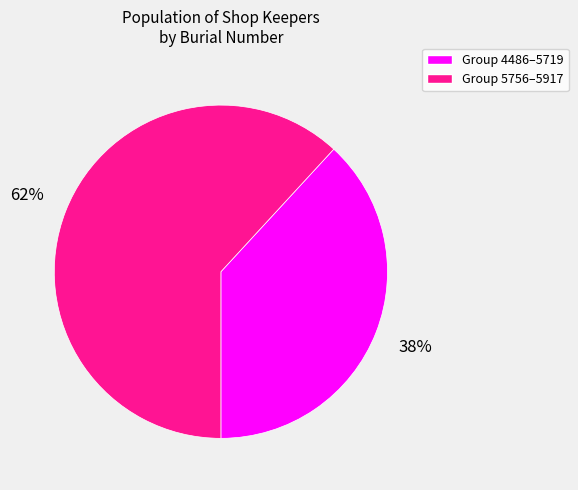

What is the largest slice in the pie chart?

Group 5756–5917